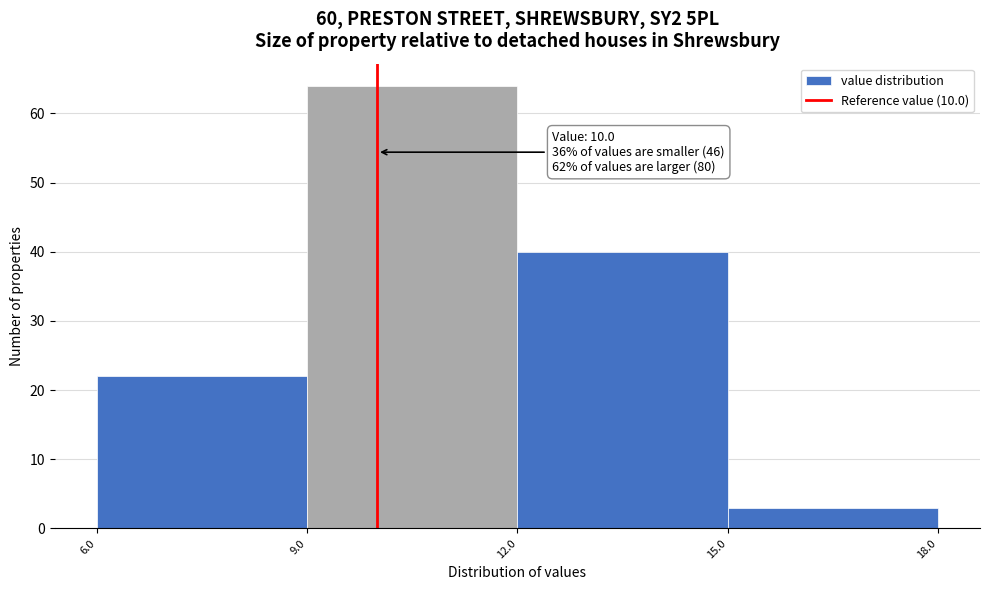

Over which range of the x-axis is the bar tallest?

9.0 to 12.0